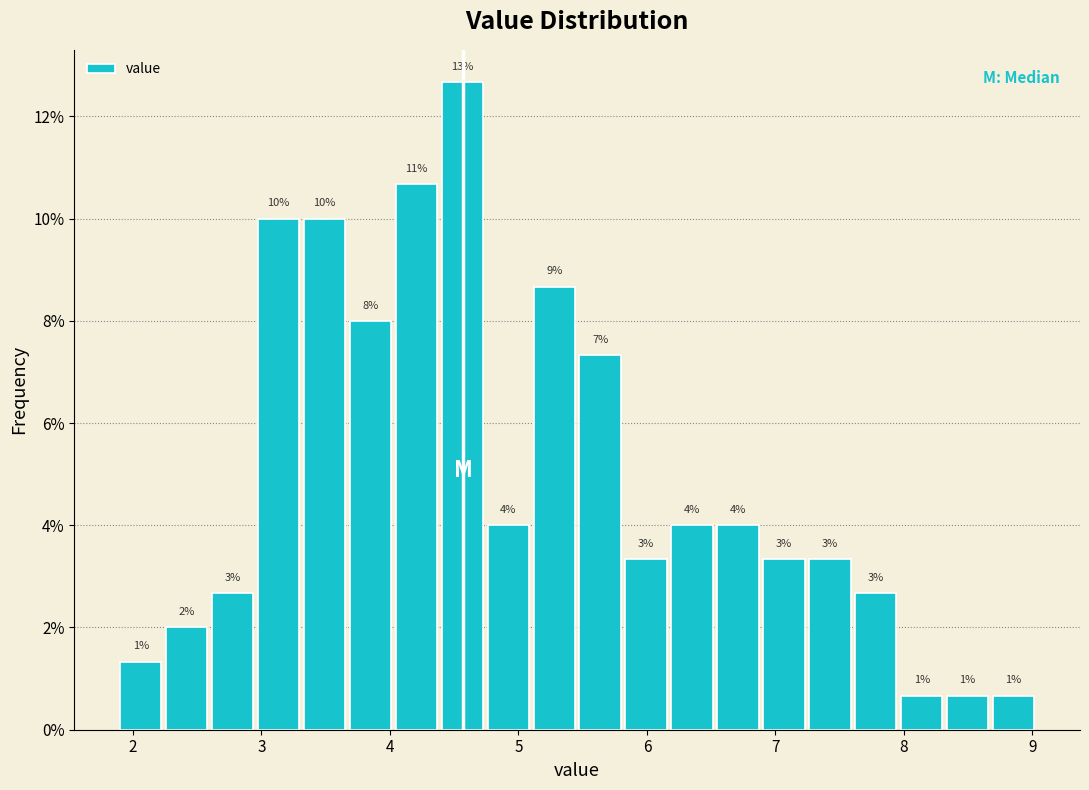

Around what value on the x-axis is the tallest bar? Give the approximate position of its centre, as read against the axis.

4.6